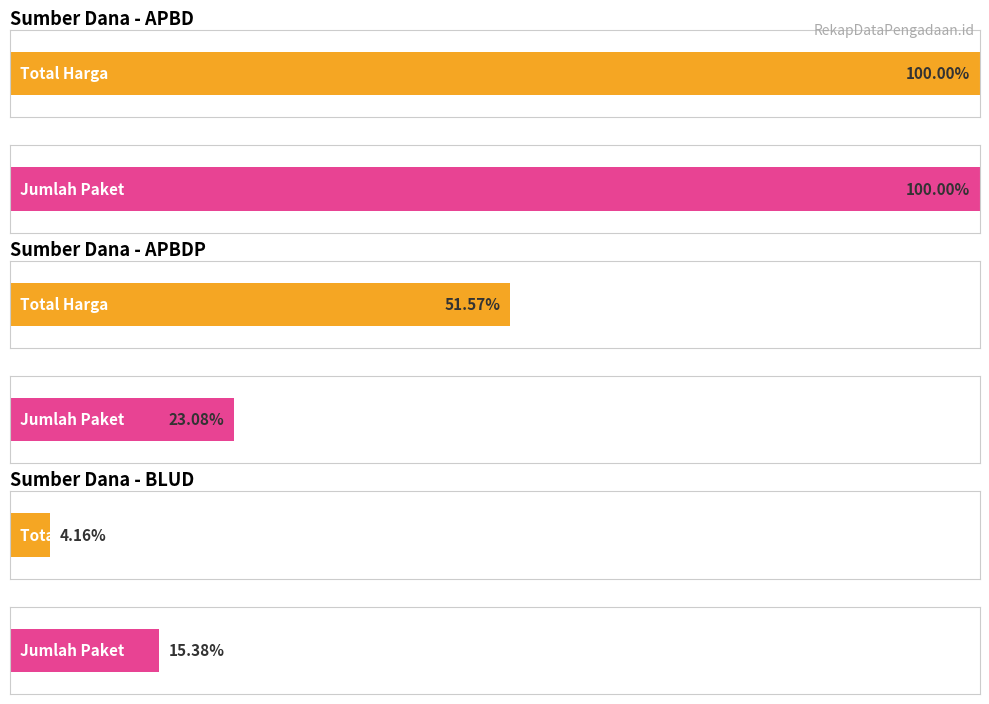

Are the bars grouped side by side (vs. stacked)?

No